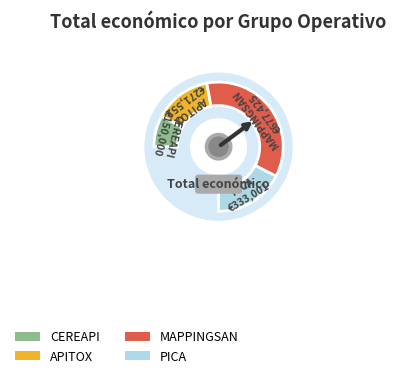

Count the number of slices in the pie.

4